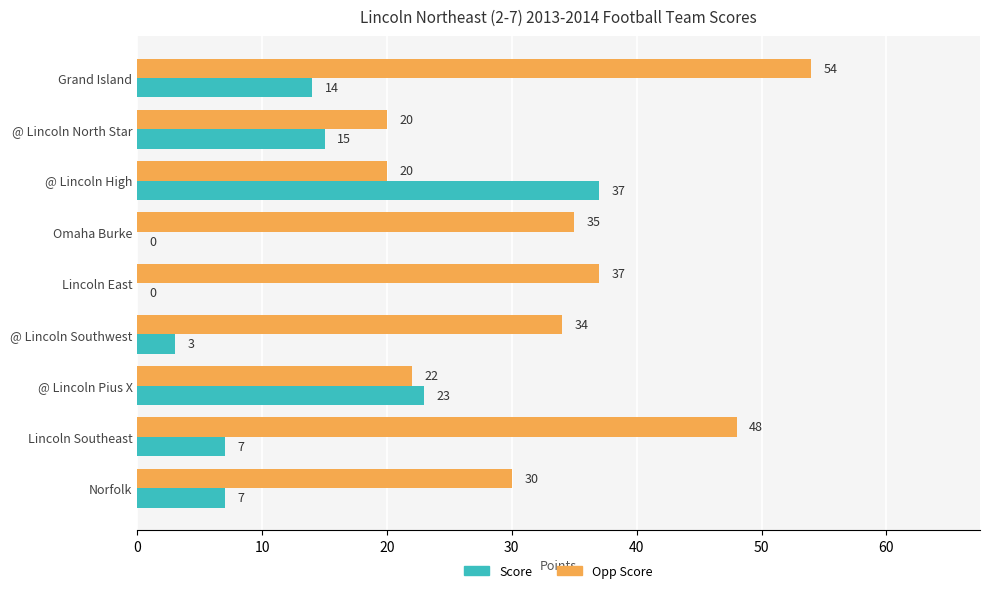

What is the average value of the Opp Score series?

33